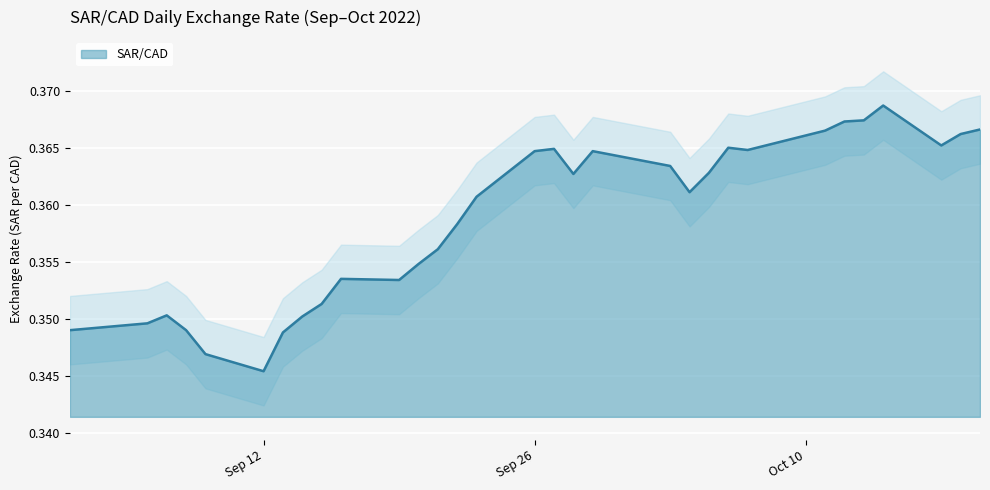

What is the average value?

0.4